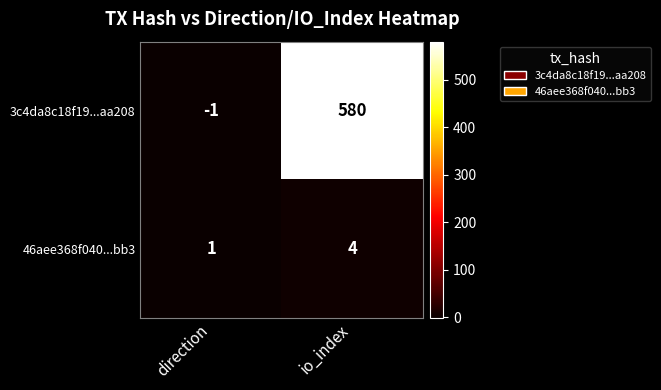

Rank the series by their average value, from lowest to highest.

46aee368f040...bb3, 3c4da8c18f19...aa208